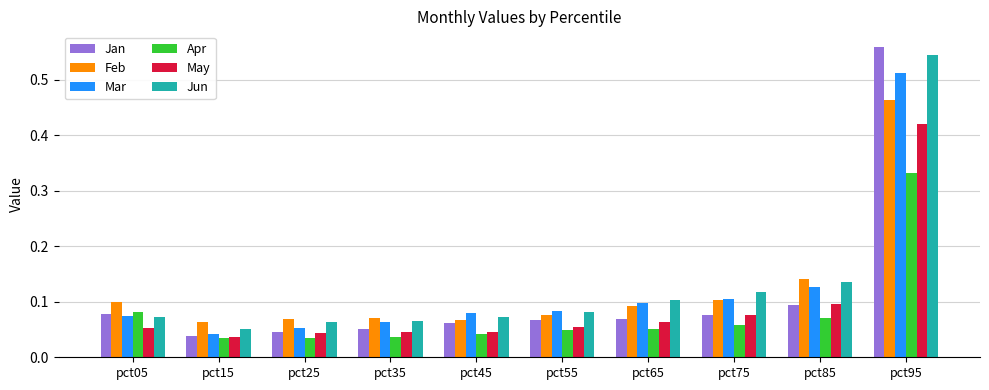

Which category has the highest value in the Feb series?

pct95